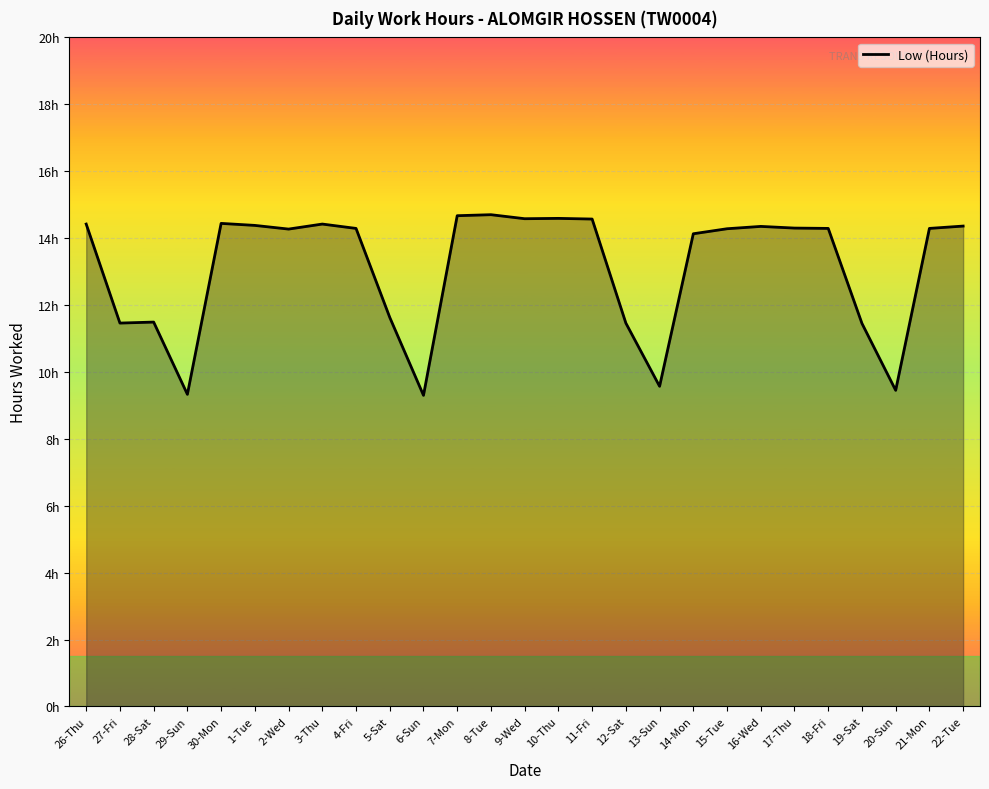

Does the chart display data point markers on the line(s)?

No